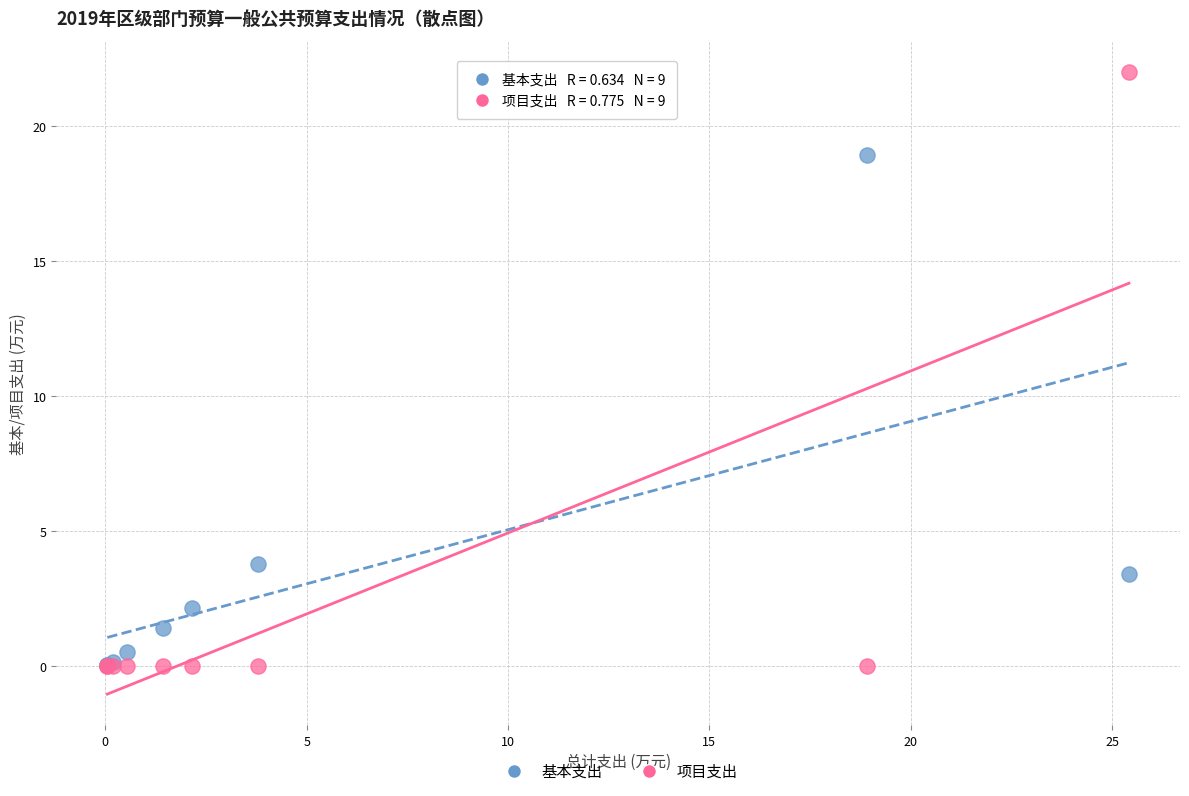

Which series has the largest Y range (max minus min)?

项目支出